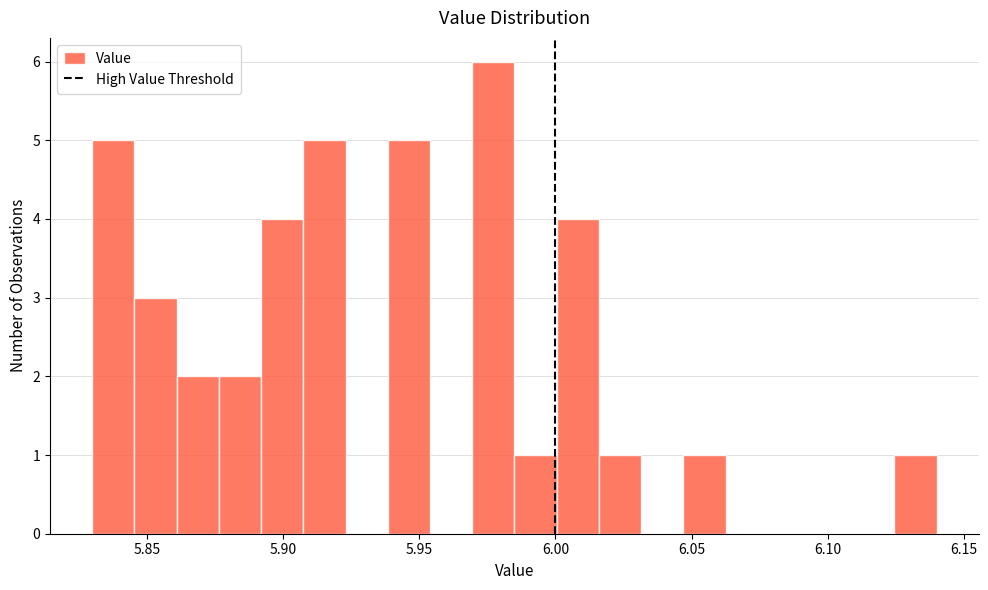

Read against the x-axis, roughly where is the centre of the tallest bar?

5.975